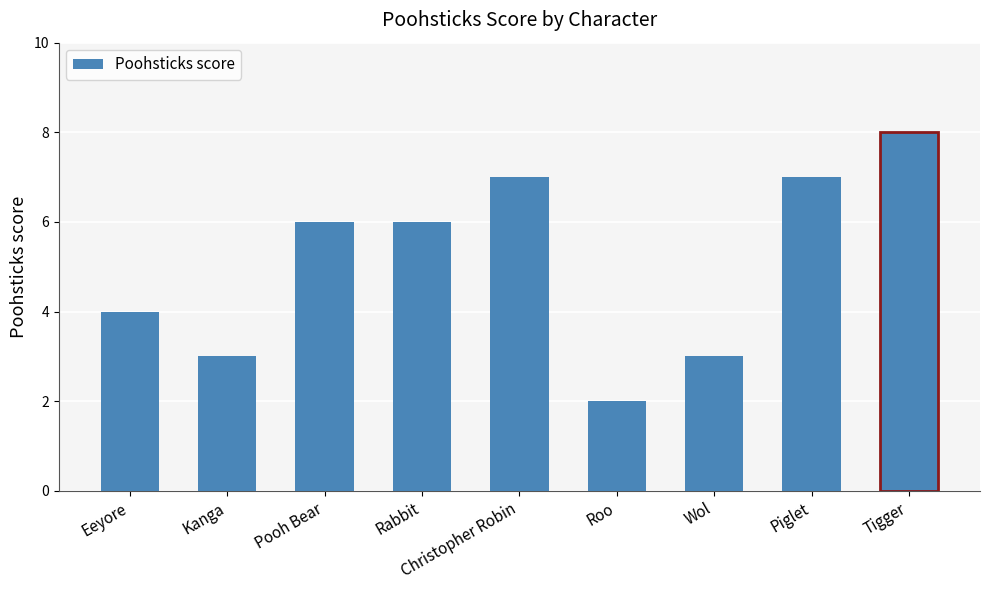

How many categories are shown in the chart?

9